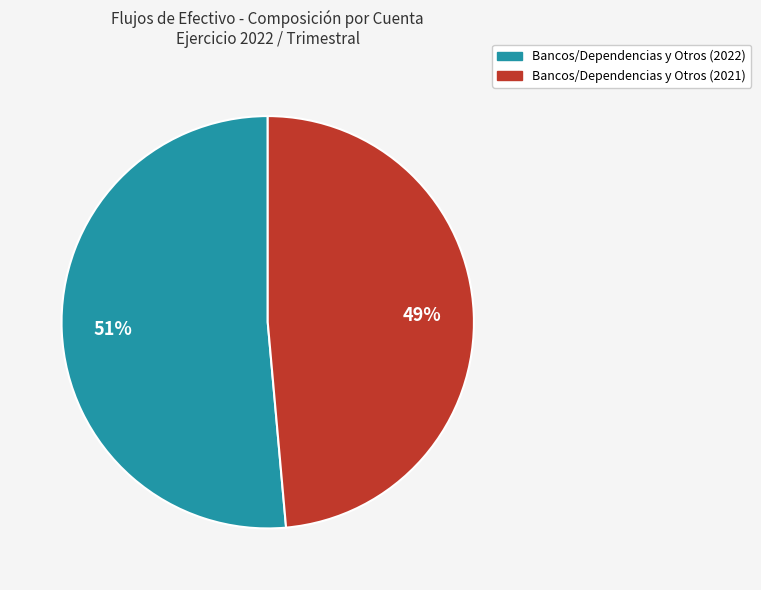

Does any single category account for the majority?

Yes